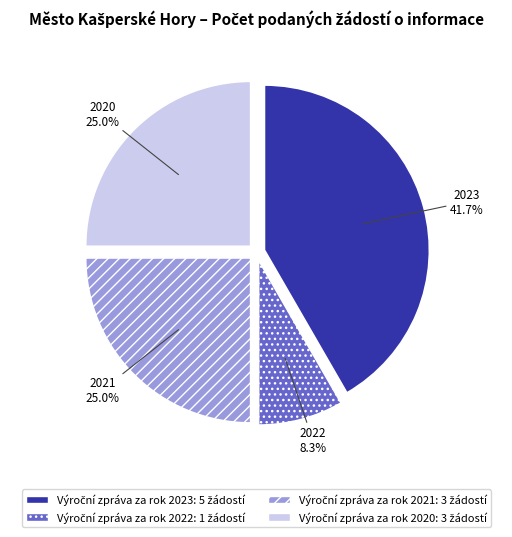

To the nearest percent, what portion does 2020 represent?

25%